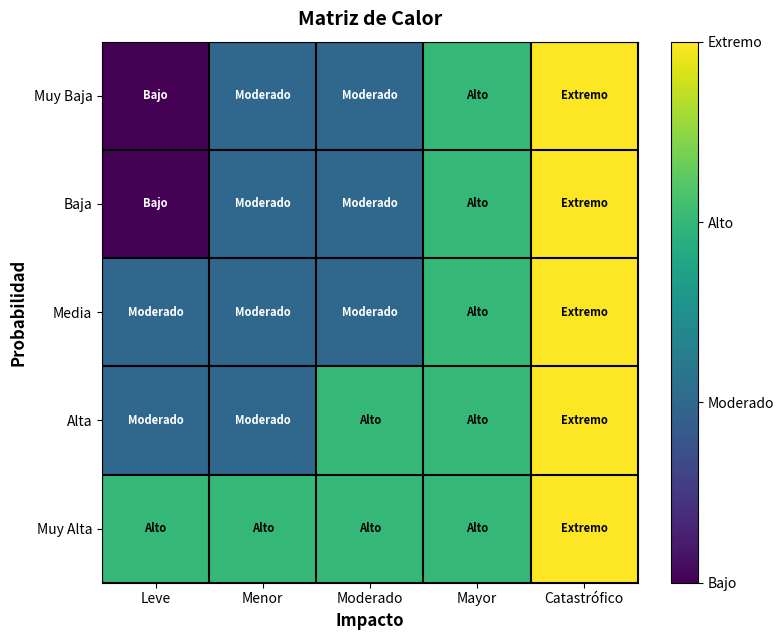

What is the total value across all series at Catastrófico?

20